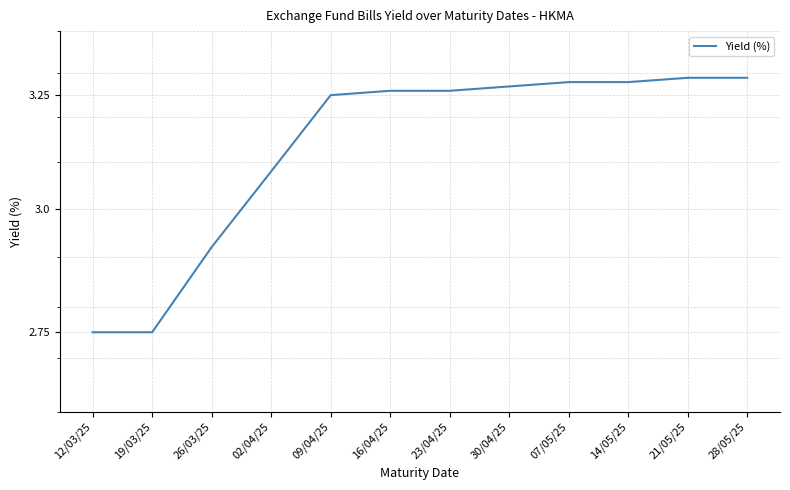

How many distinct data groups are displayed?

1